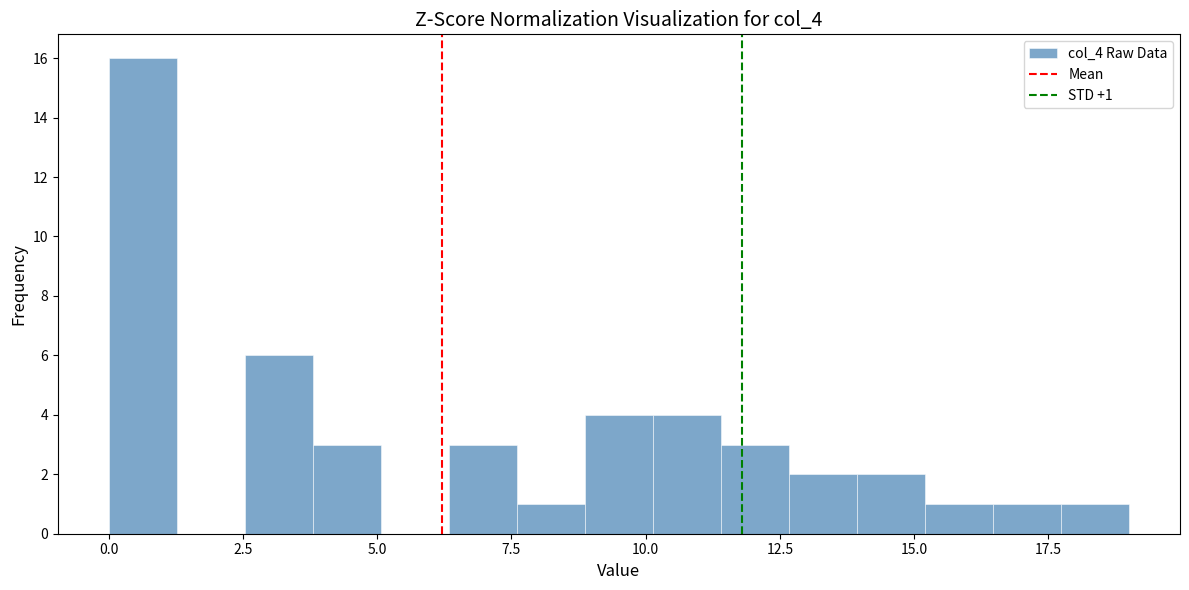

Read against the x-axis, roughly where is the centre of the tallest bar?

0.5